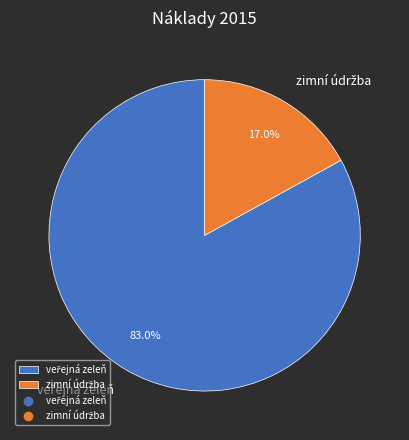

Is there any slice that represents more than half of the pie?

Yes